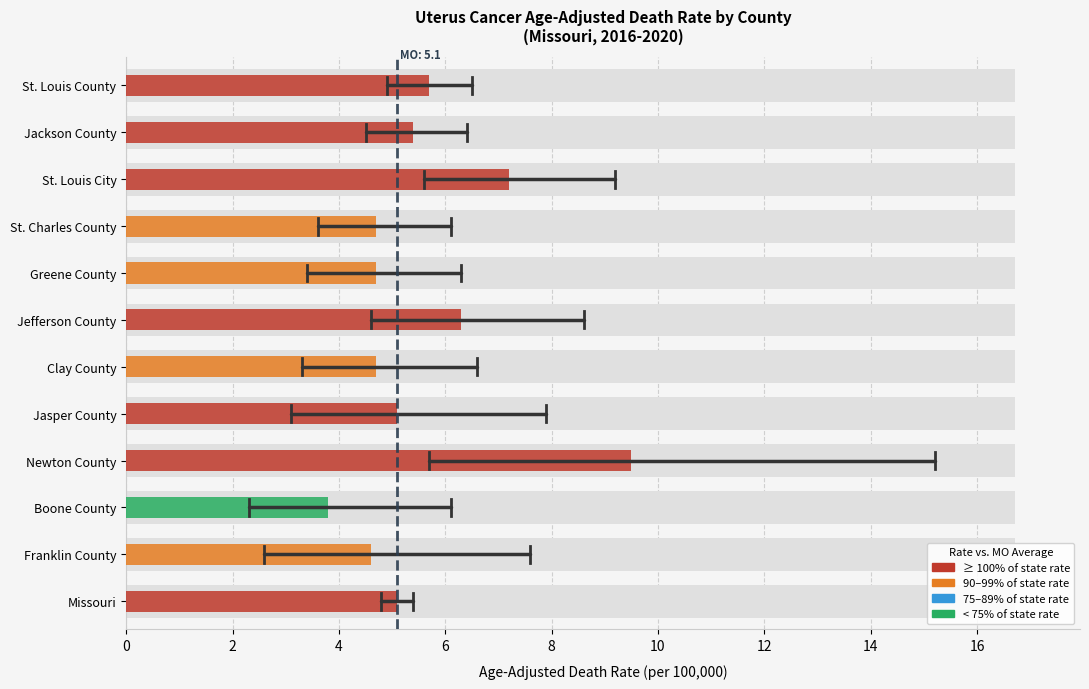

What is the difference between the highest and lowest values at Franklin County?

5.0